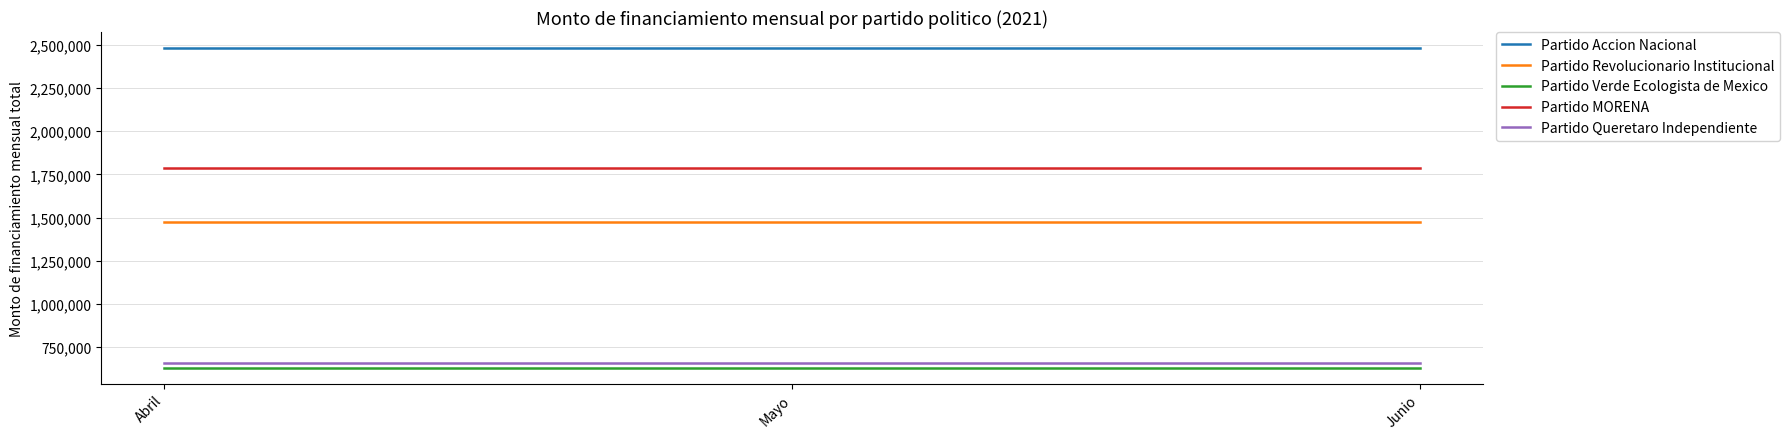

Does the chart display data point markers on the line(s)?

No